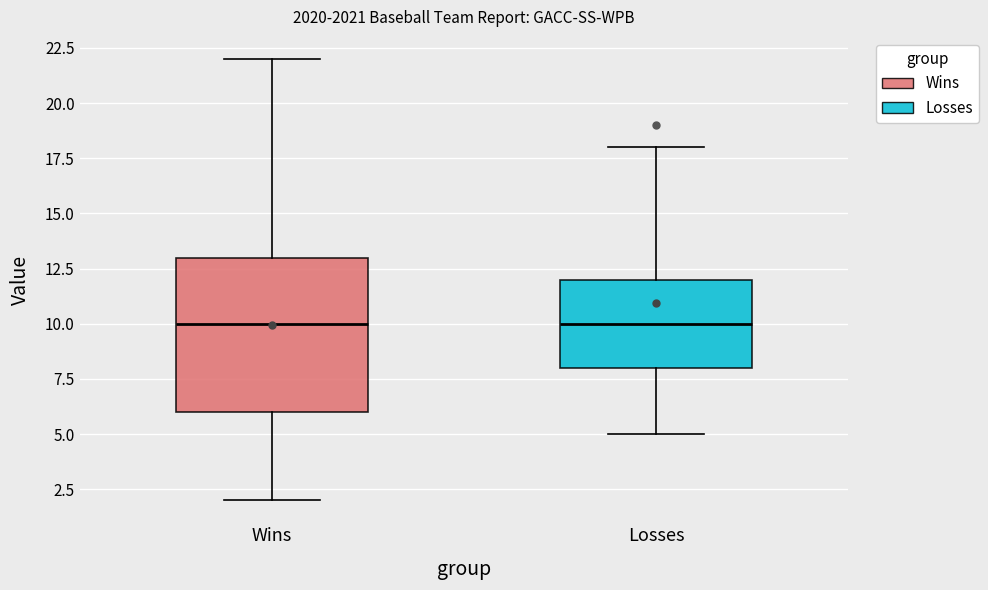

Reading left to right, read every box against the y-axis: the position of its median line, the range the box covers, and the ends of its whiskers. The values are not printed on the chart, so give them approximately, as read against the axis.

Wins: median 10, box 6 to 13, whiskers 2 to 22
Losses: median 10, box 8 to 12, whiskers 5 to 18